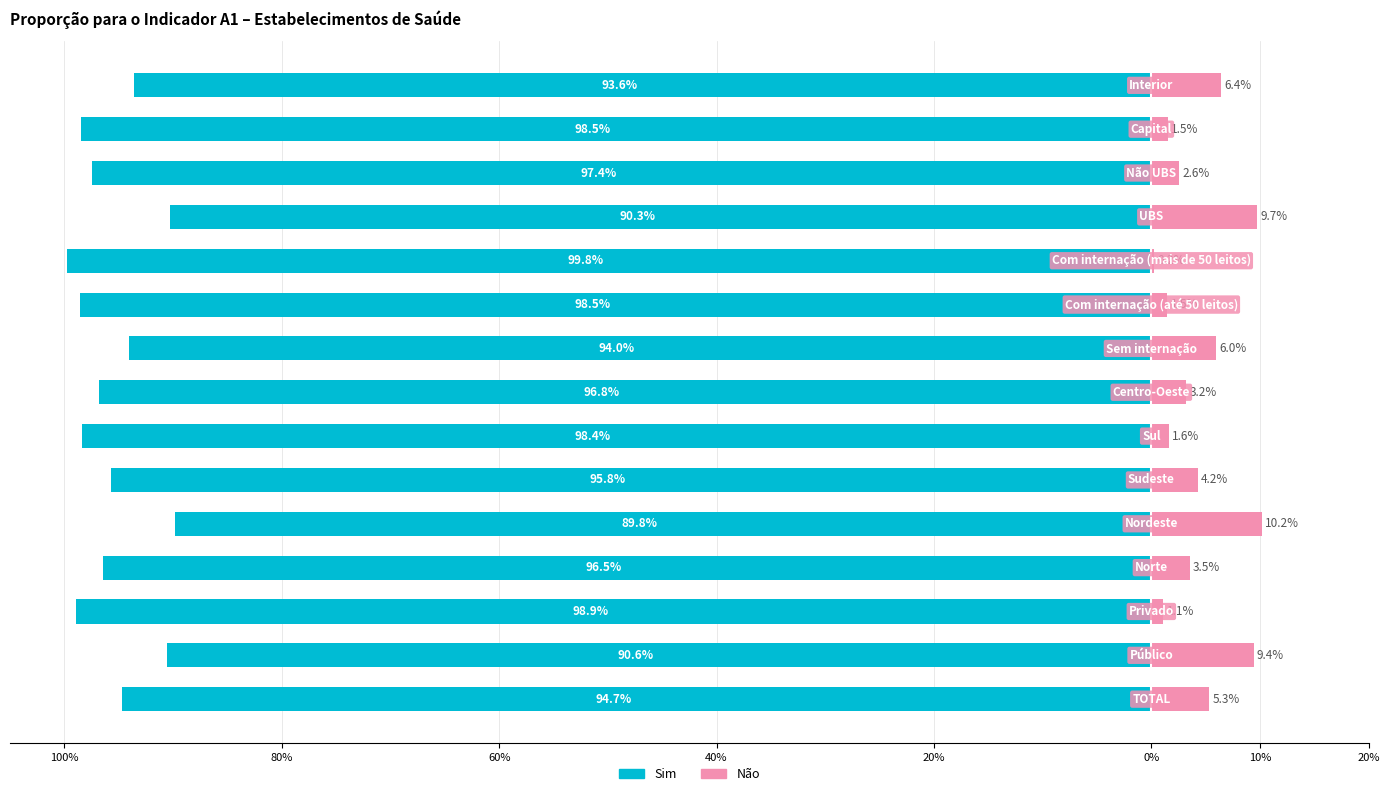

How many bars are there in each group?

2